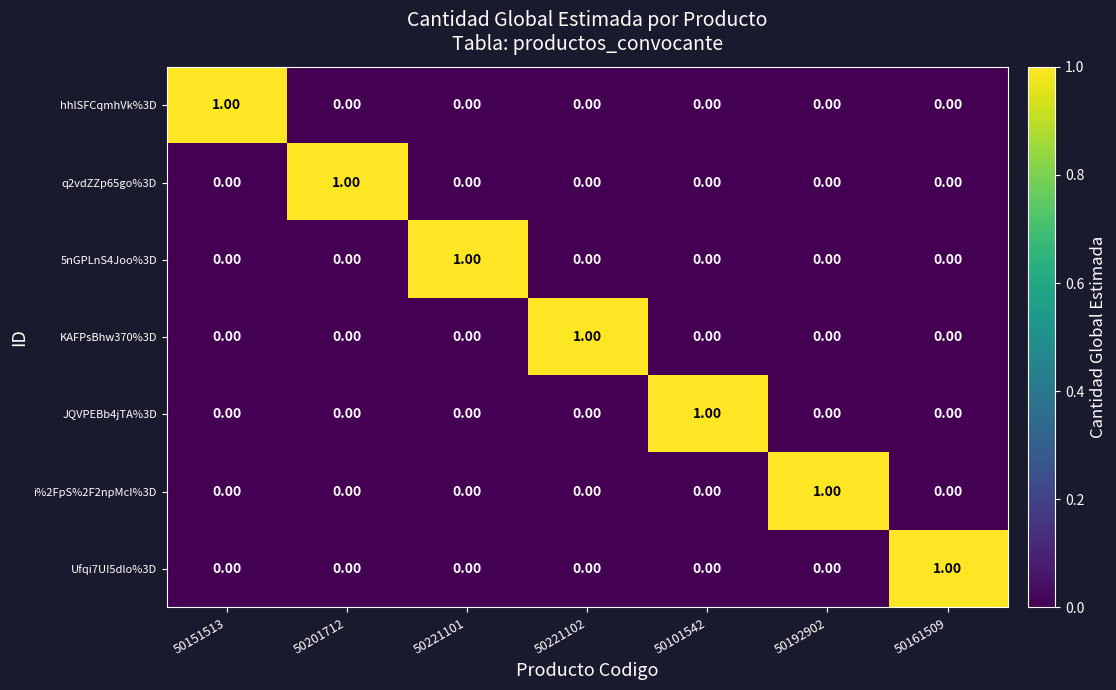

What is the greatest value displayed?

1